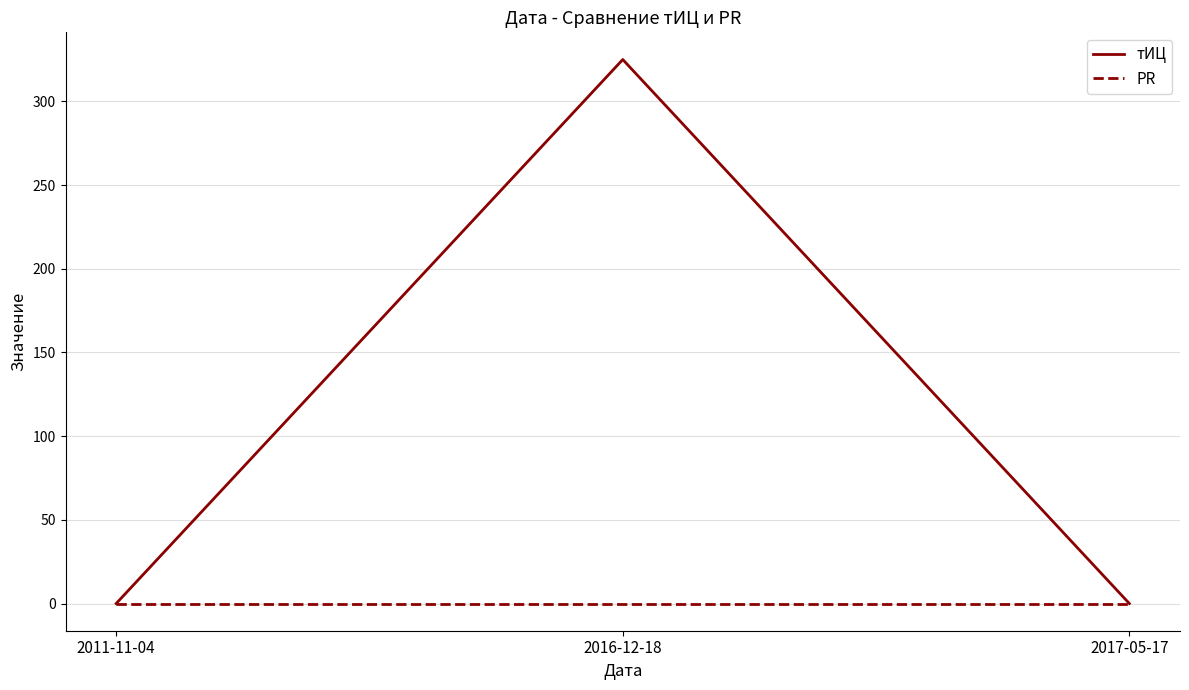

What are all the series names shown in the legend?

тИЦ, PR